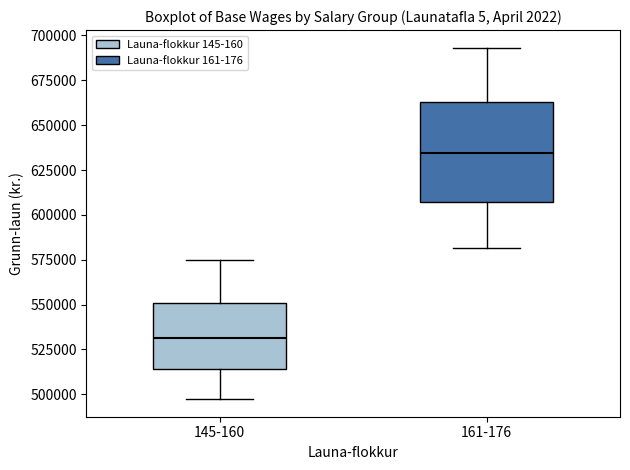

Reading left to right, read every box against the y-axis: the position of its median line, the range the box covers, and the ends of its whiskers. The values are not printed on the chart, so give them approximately, as read against the axis.

145-160: median 530000, box 515000 to 550000, whiskers 495000 to 575000
161-176: median 635000, box 605000 to 665000, whiskers 580000 to 695000